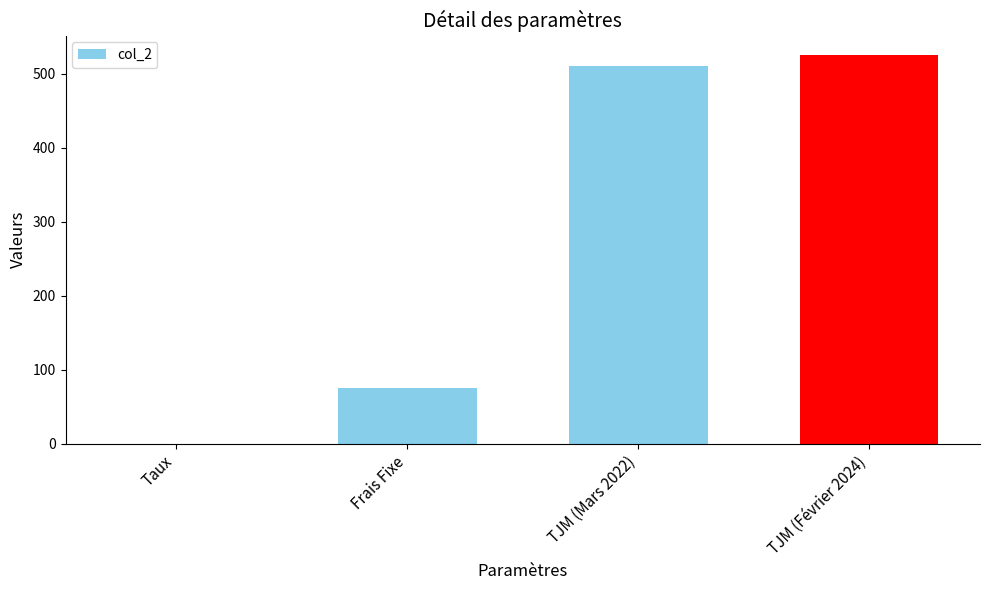

Reading left to right, list all the values displayed in this chart.

Taux=0.1	Frais Fixe=75.0	TJM (Mars 2022)=510.0	TJM (Février 2024)=525.0